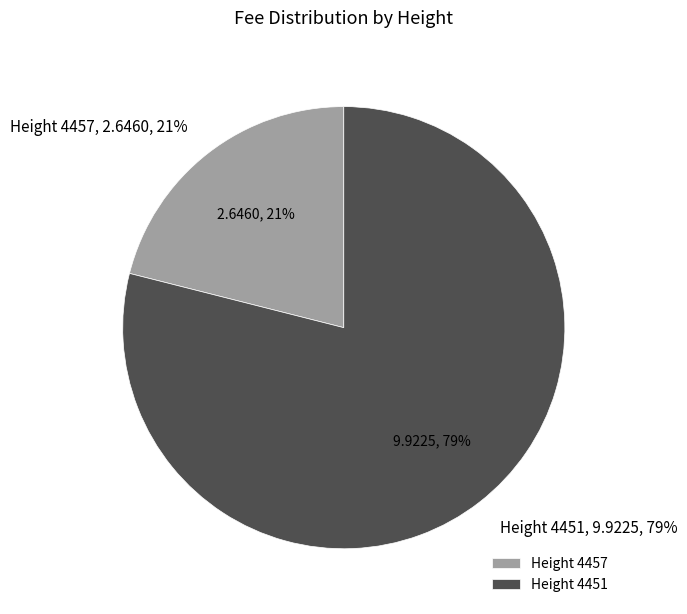

How many segments does this pie chart have?

2